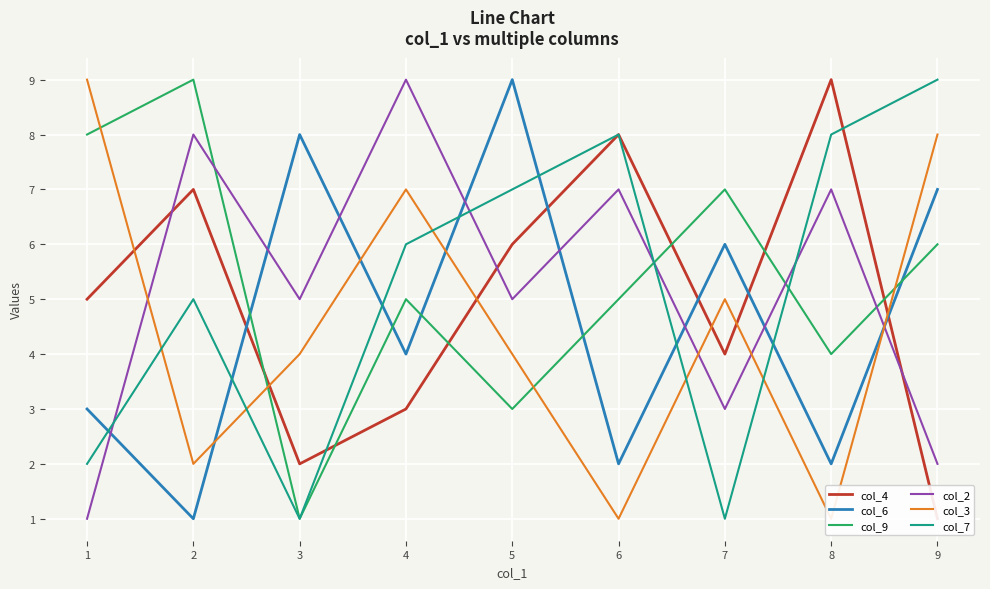

How many times do col_4 and col_9 cross each other?

6